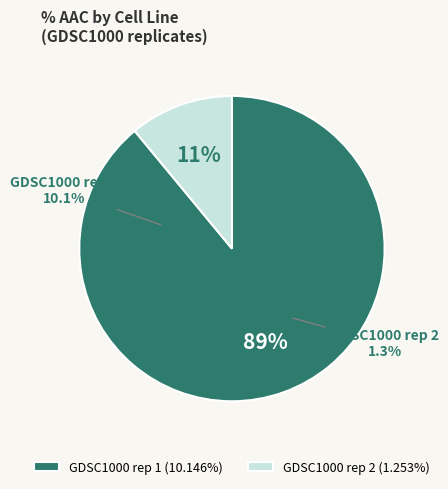

Rank the categories by value from highest to lowest.

GDSC1000 rep 1, GDSC1000 rep 2